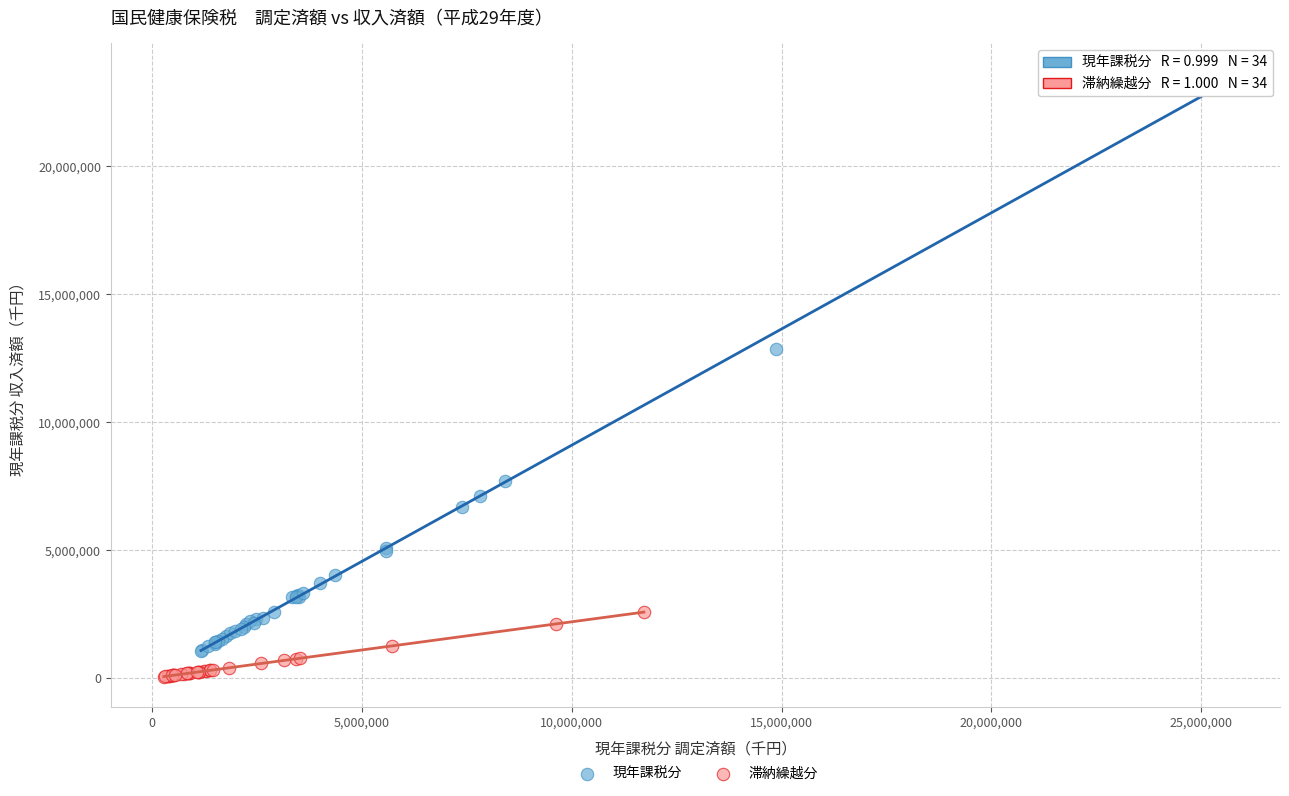

Which series has the largest Y range (max minus min)?

現年課税分